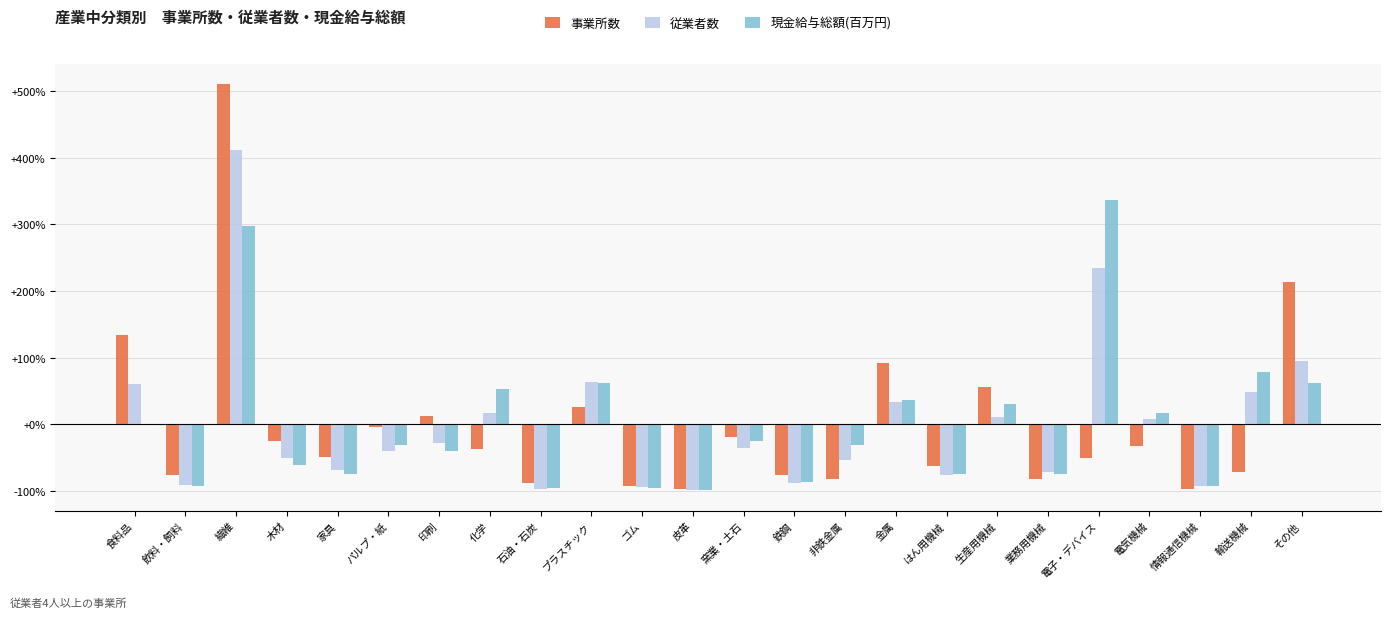

Between パルプ・紙 and 皮革, which series saw the biggest shift?

事業所数